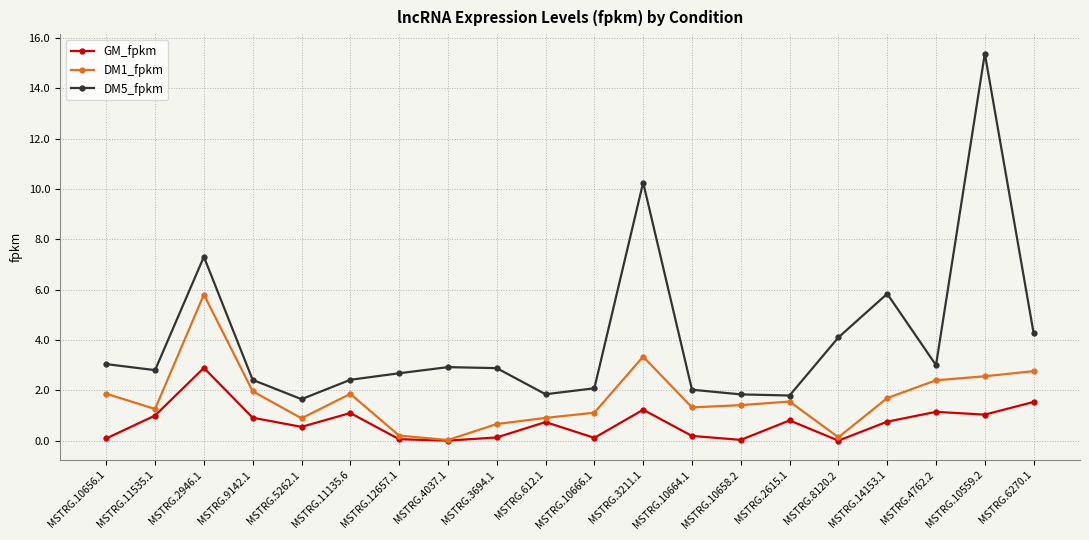

Which series has the largest total across all categories?

DM5_fpkm